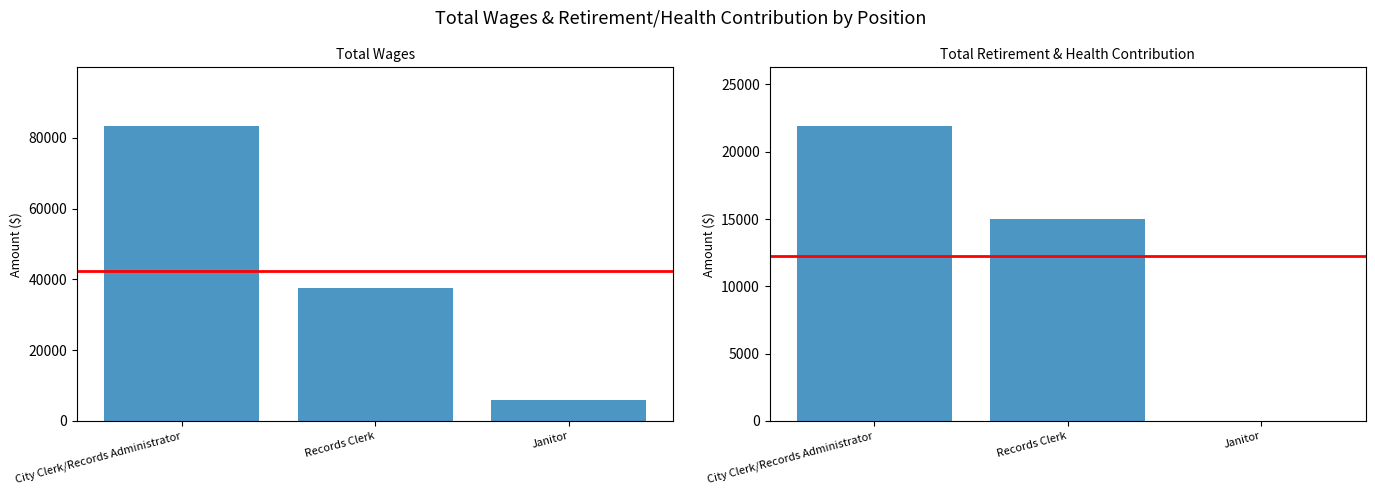

Reading right to left, extract all data points from this chart.

Total Wages: 5814	37637	83268
Total Retirement & Health Contribution: 0	14972	21888